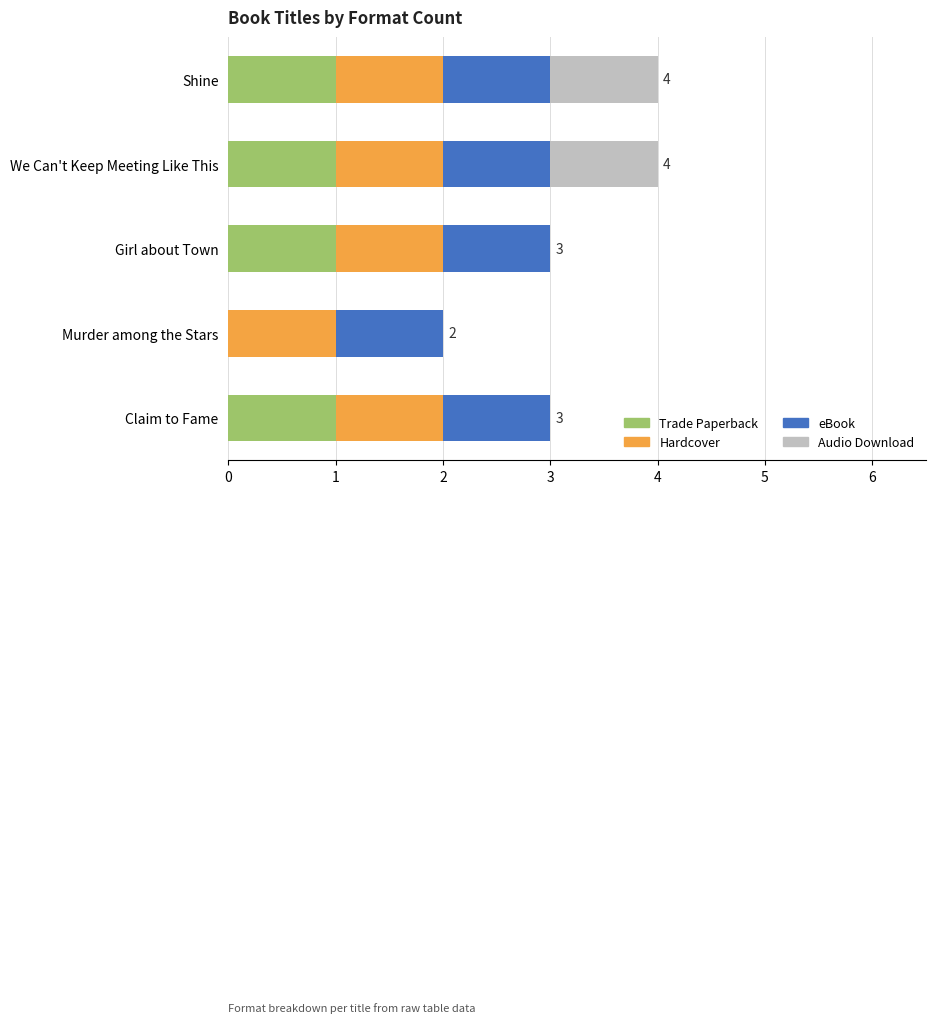

True or false: Trade Paperback has a value of 0 at Murder among the Stars.

True